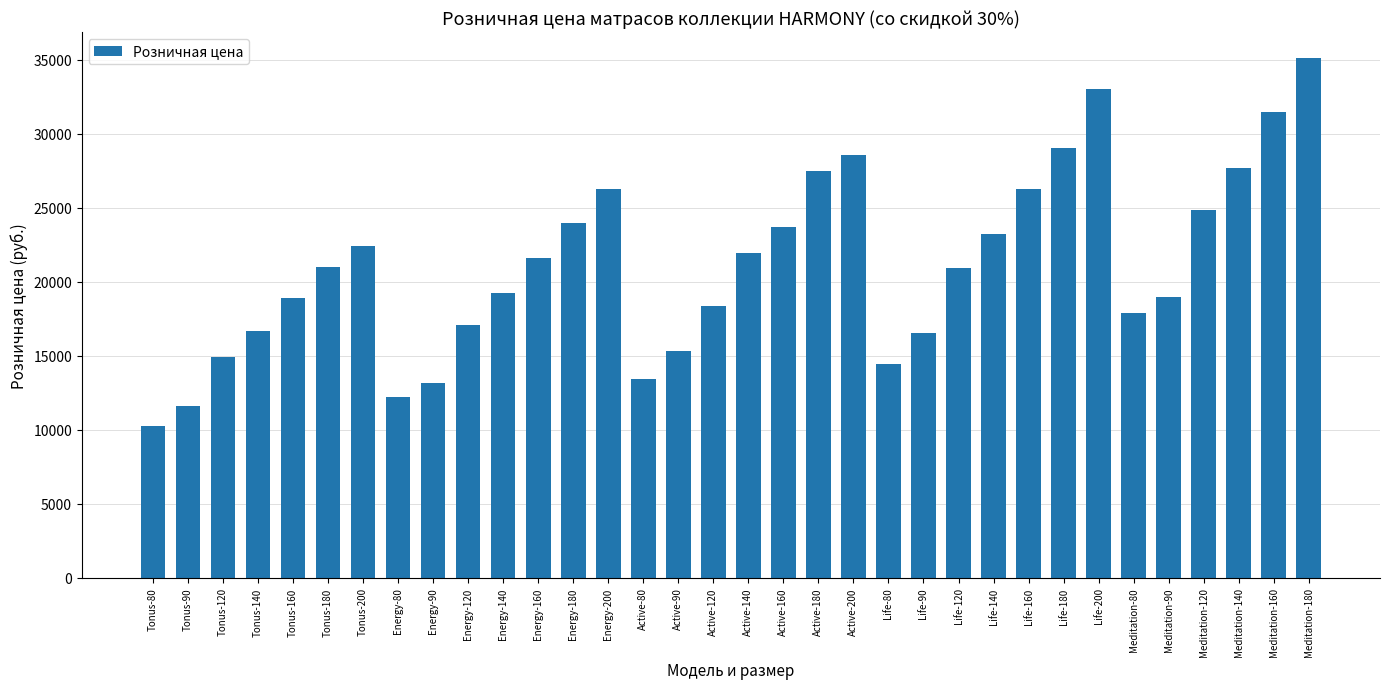

Between Tonus-120 and Meditation-80, which is larger?

Meditation-80